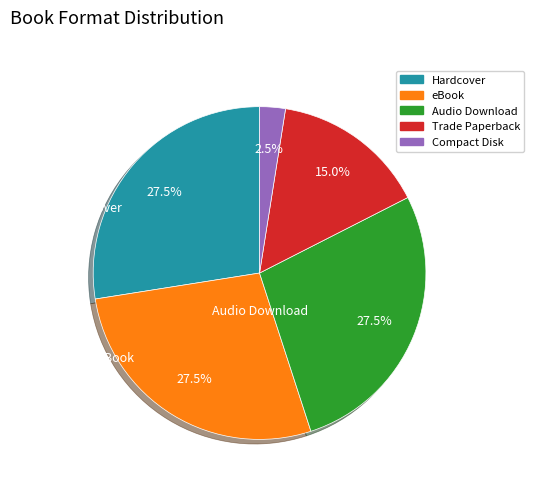

How many segments does this pie chart have?

5